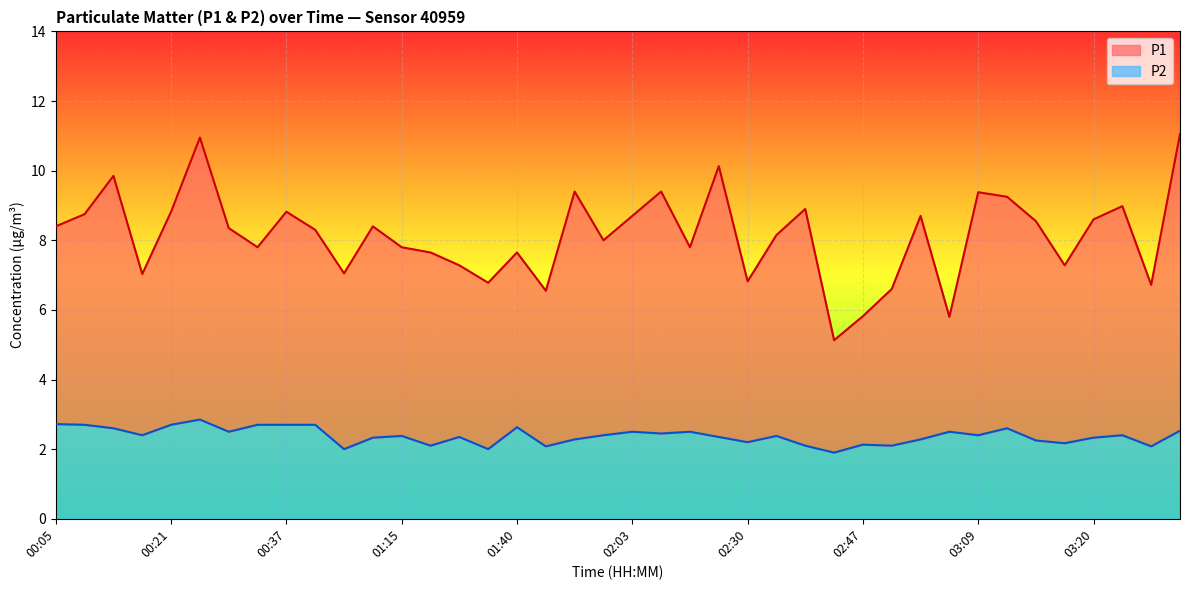

Which label corresponds to the smallest value in the chart?

02:41